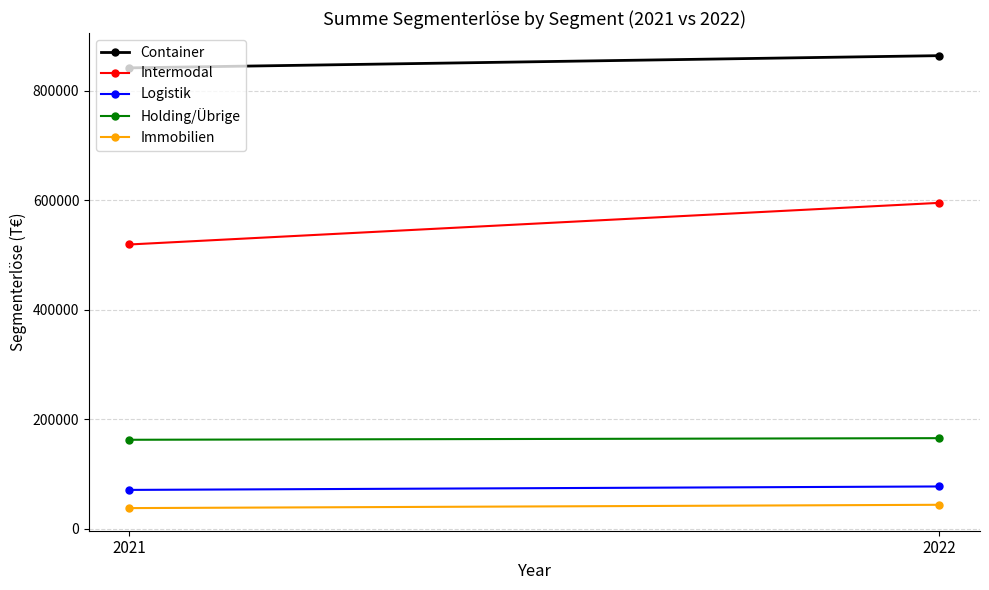

List the series in order of their peak value, lowest first.

Immobilien, Logistik, Holding/Übrige, Intermodal, Container